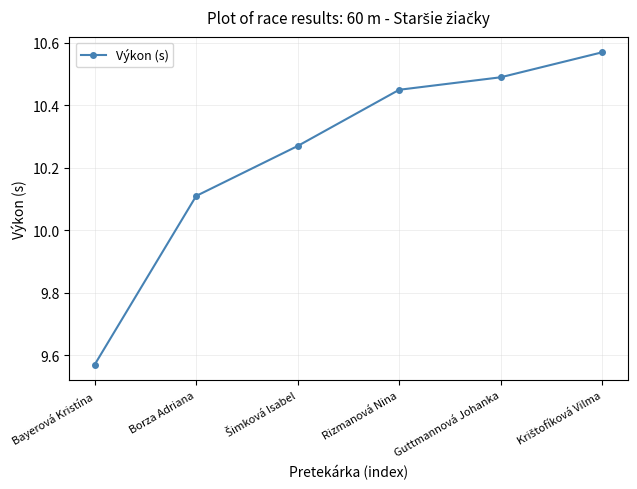

What is the average value?

10.2